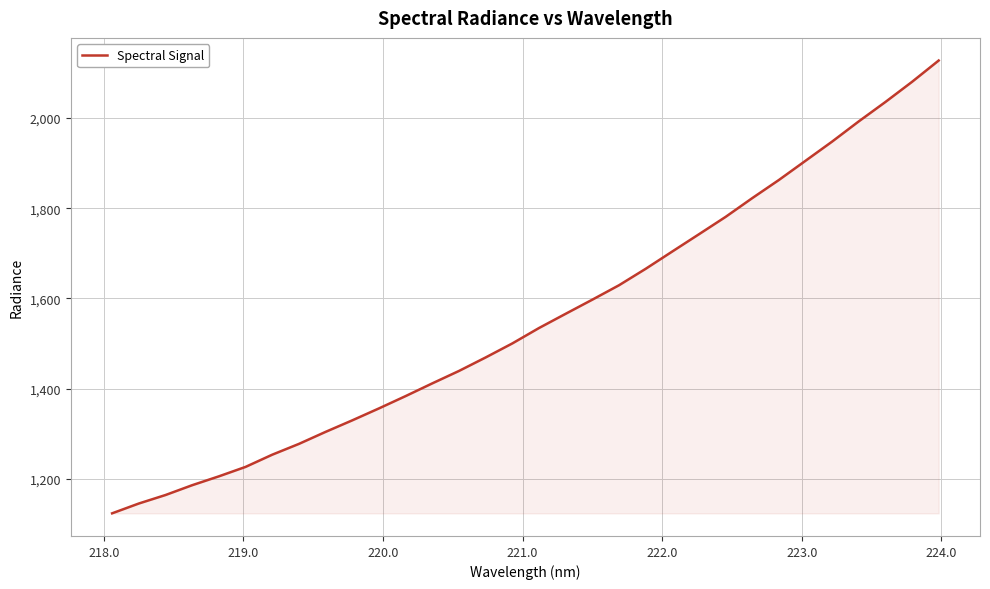

What is the difference between the maximum and minimum values?

1003.3